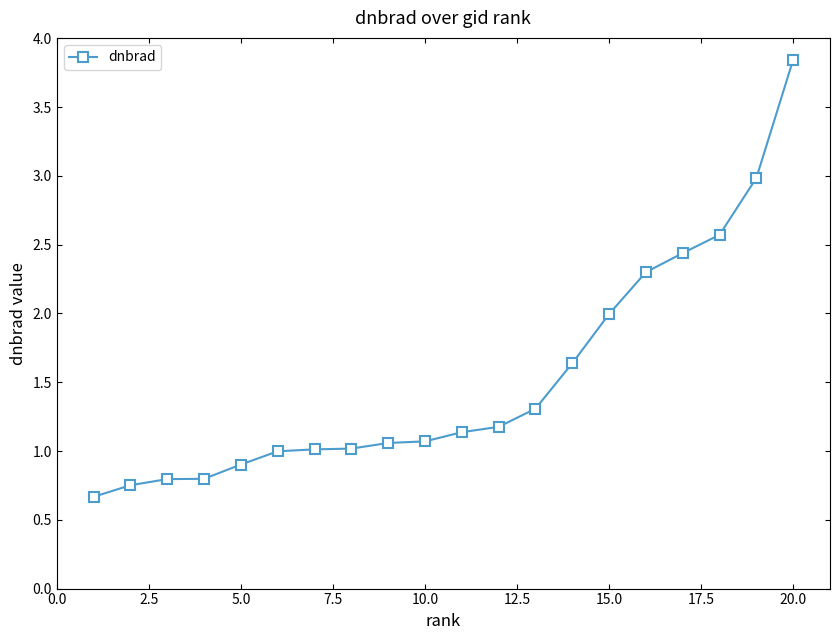

What is the value of the 12th point from the left?

1.2